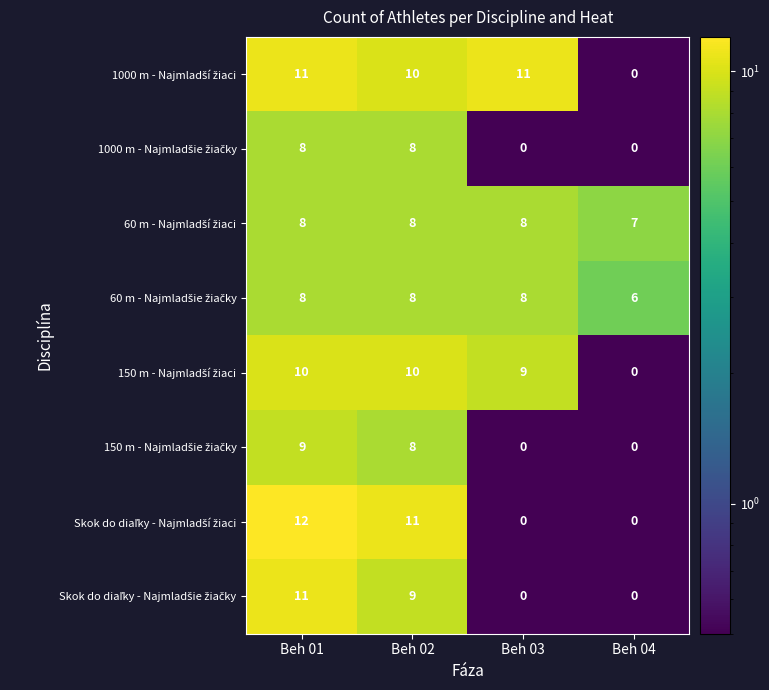

What is the spread (max minus min) of values at Beh 01?

4